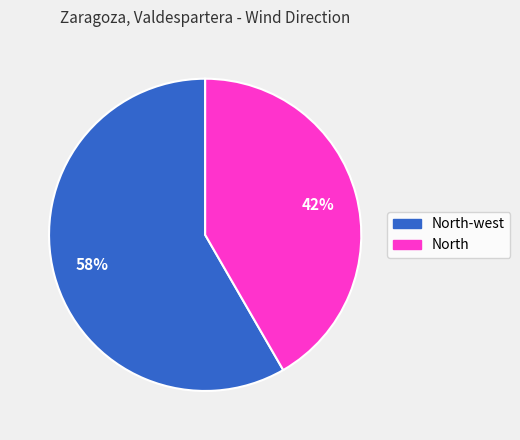

To the nearest percent, what is the average slice percentage?

50%